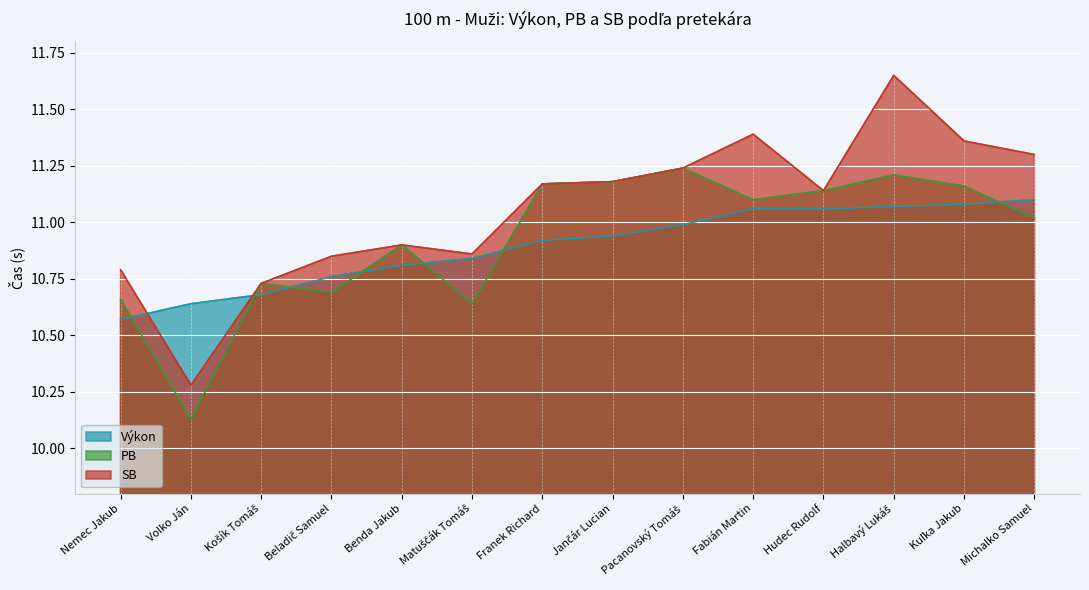

Which series has the widest spread of values?

SB